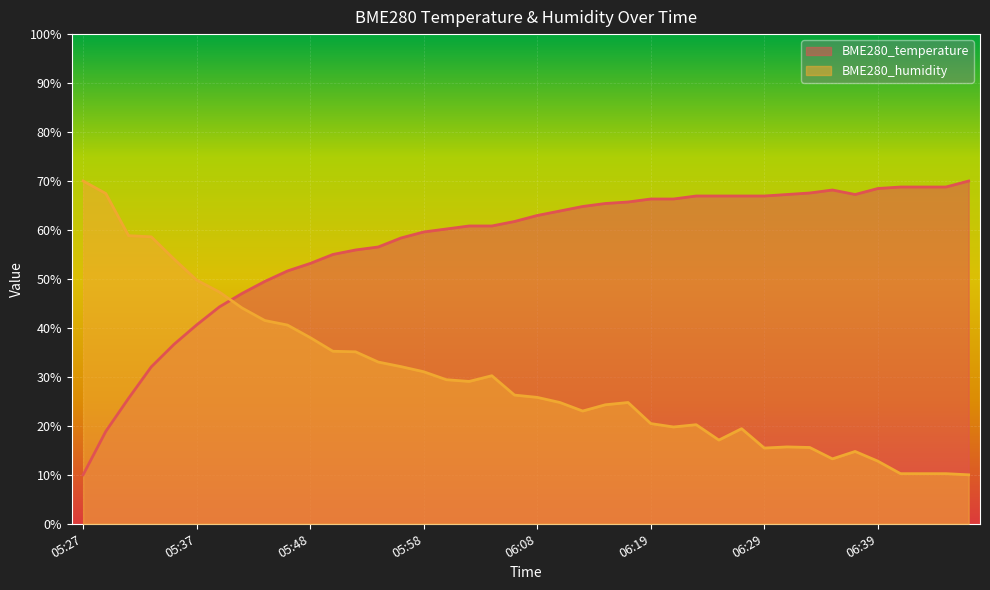

At how many categories does at least one series exceed 53?

35